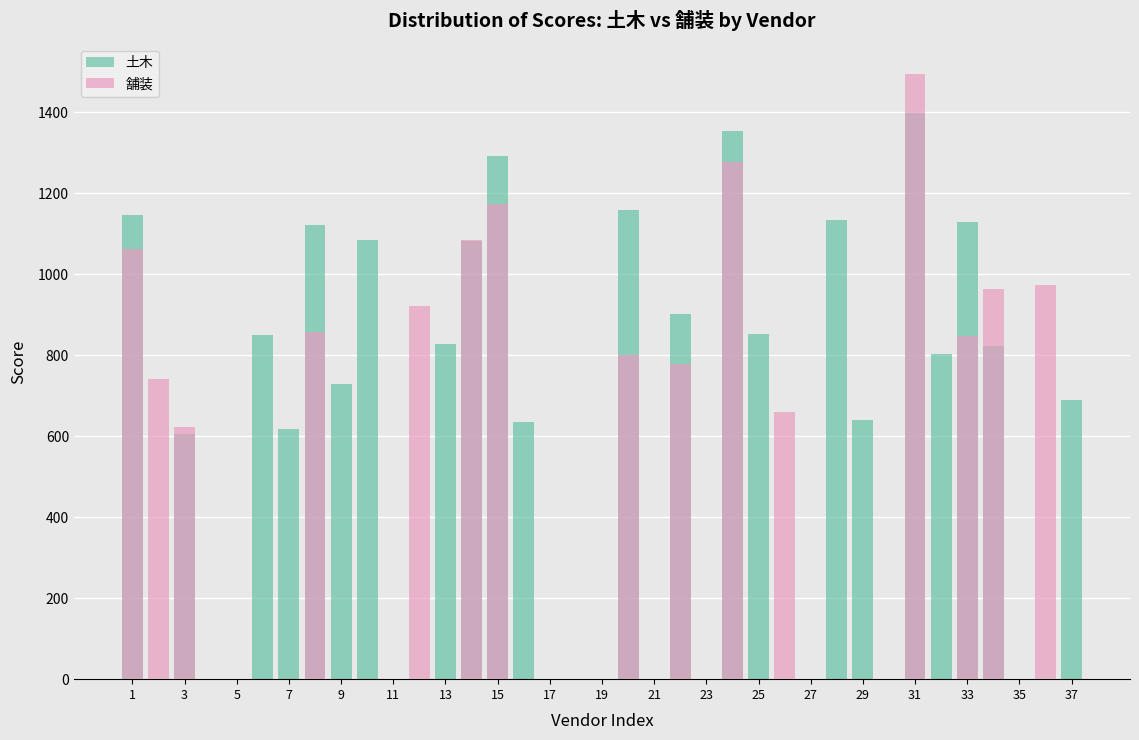

How many data points in 舗装 are above 0?

15